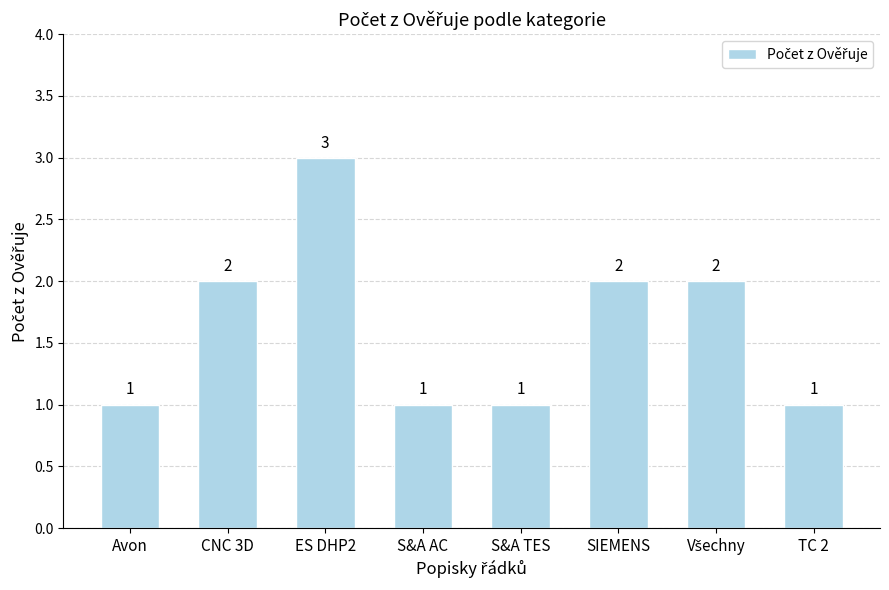

True or false: the data shows 2 at CNC 3D.

True